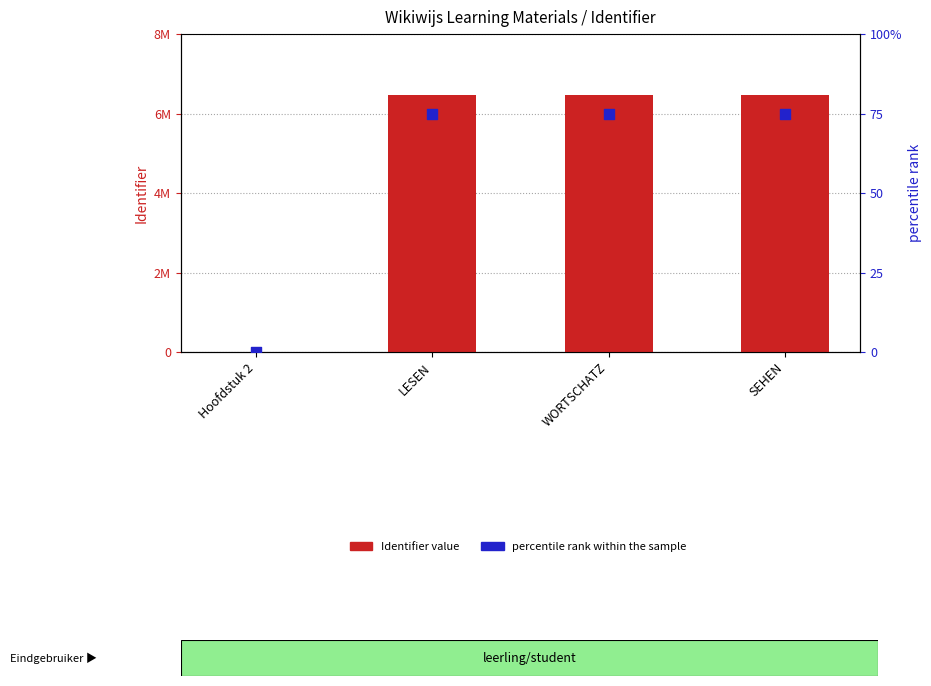

What are all the series names shown in the legend?

Identifier, percentile rank within the sample